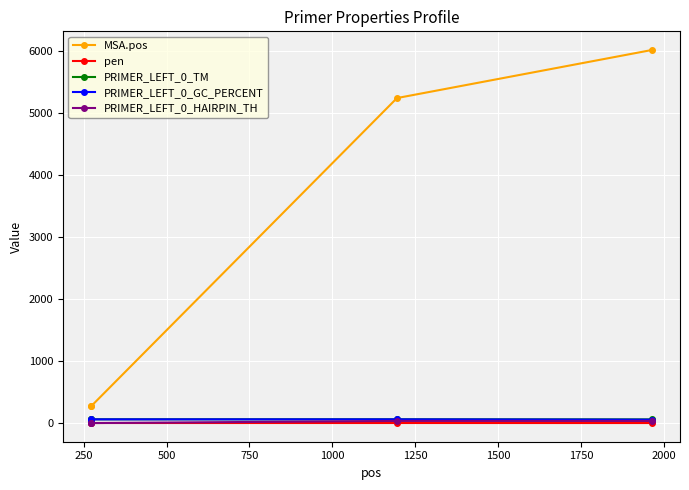

What is the maximum value shown in the chart?

6022.0